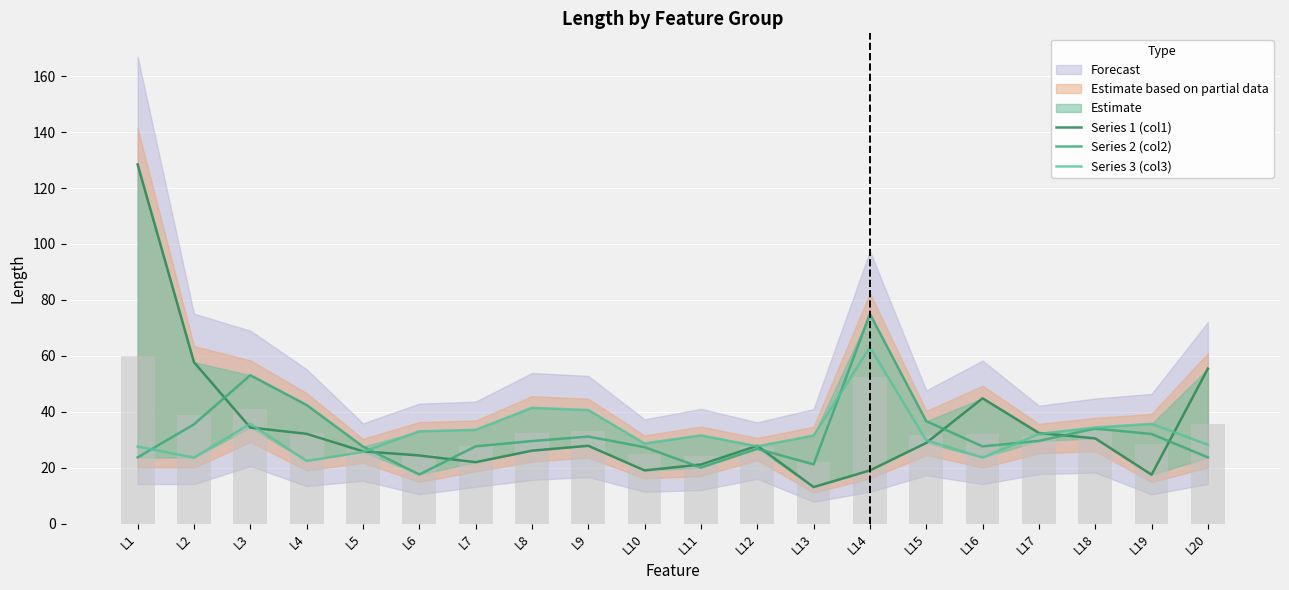

Does the chart contain any negative values?

No